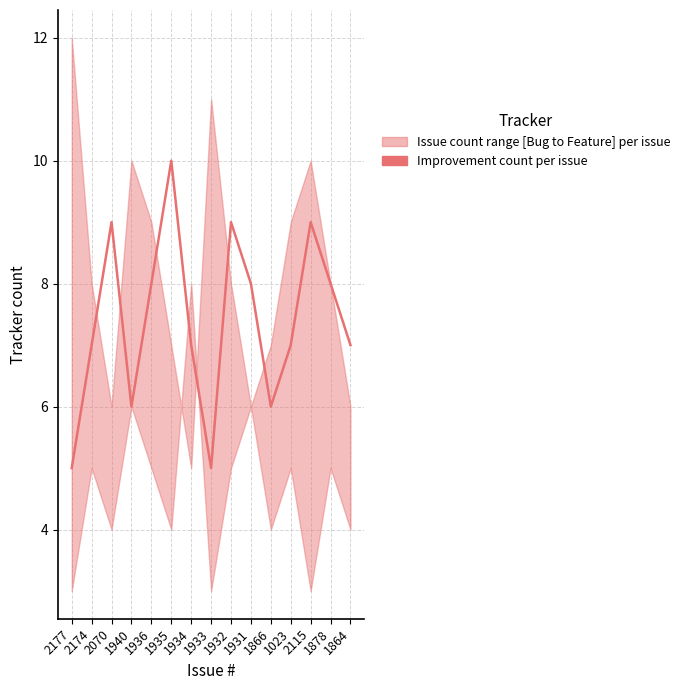

How many values exceed 7?

7